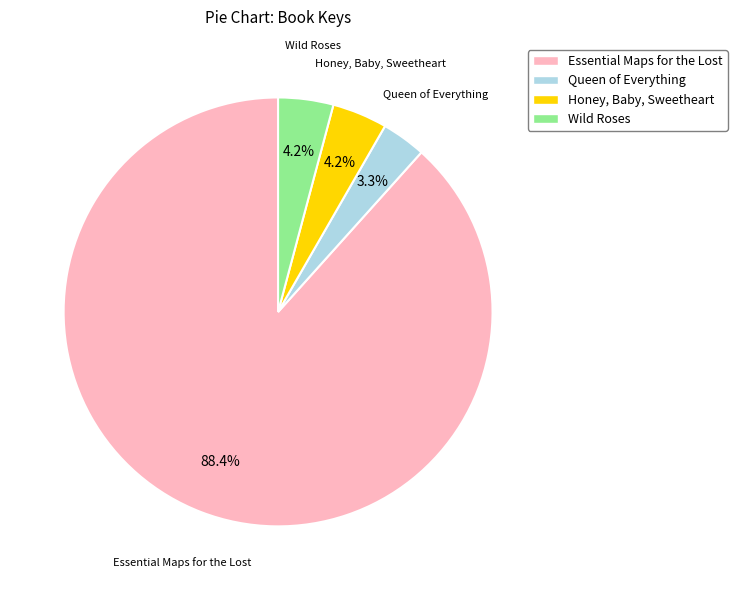

Count the number of slices in the pie.

4